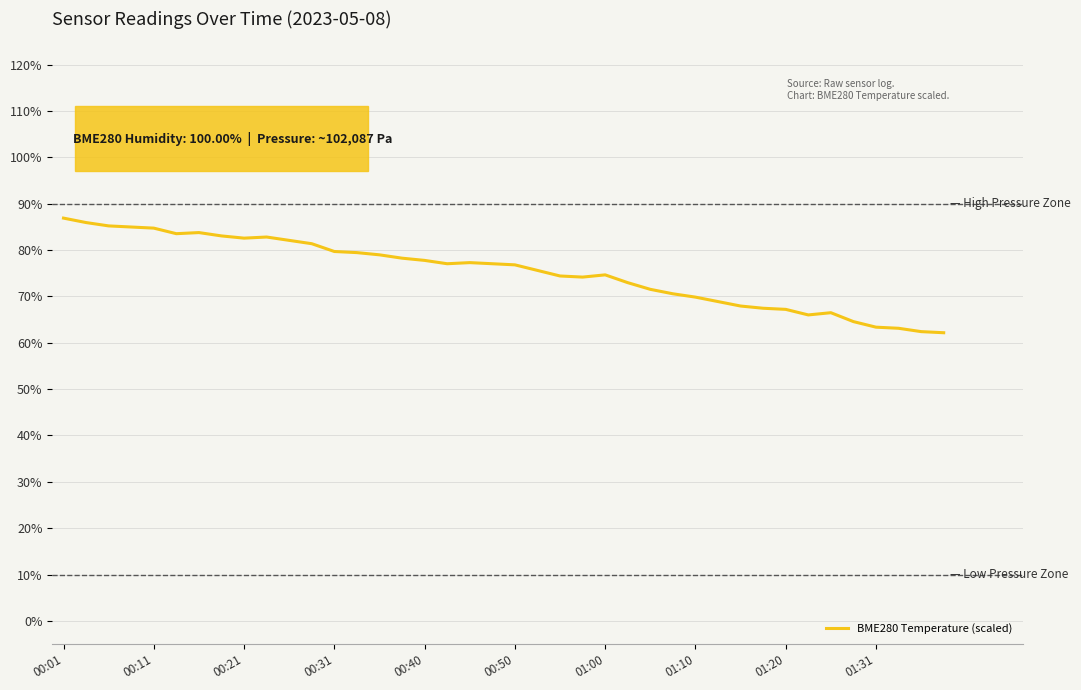

What is the difference between the maximum and minimum values?

24.7